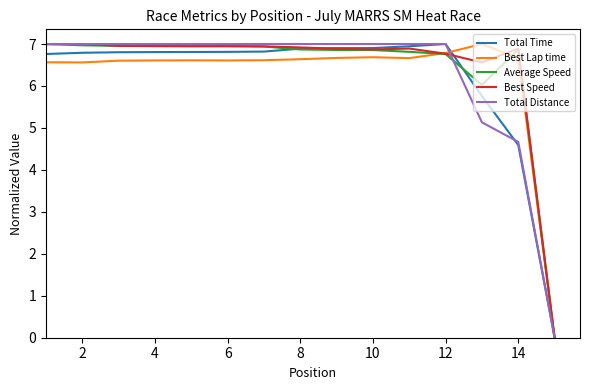

What is the highest value of the Total Distance series?

7.0